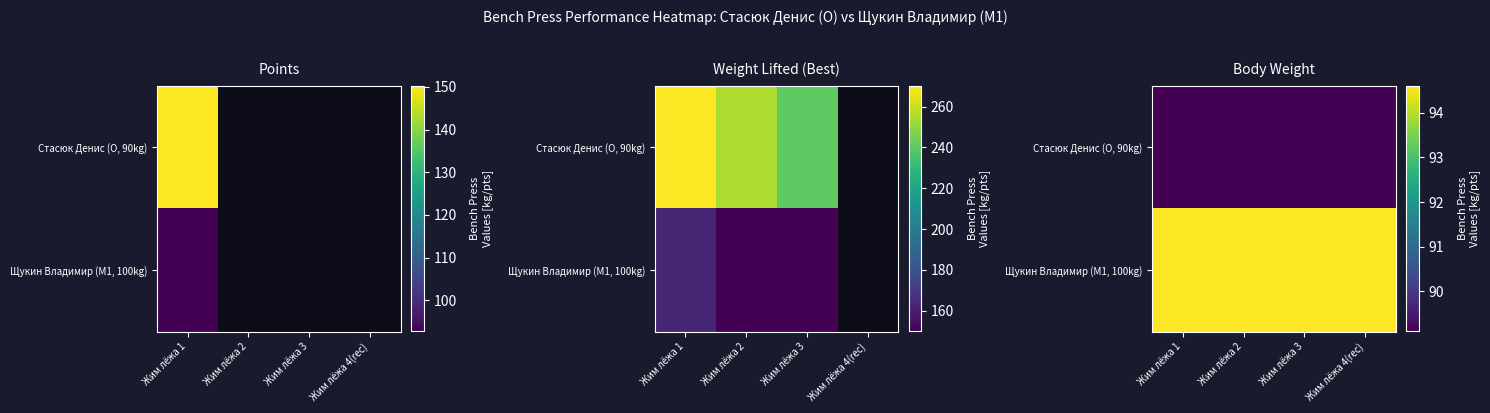

Which label corresponds to the largest value in the chart?

Жим лёжа 1